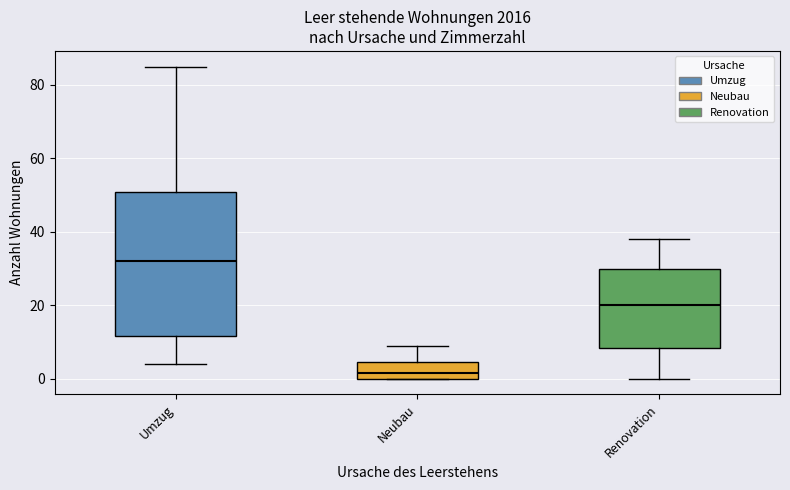

Which box is the tallest, from its lower edge to its upper edge?

Umzug